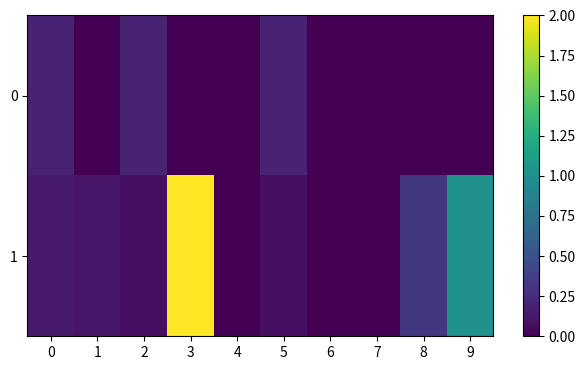

Rank the series by their average value, from highest to lowest.

1, 0